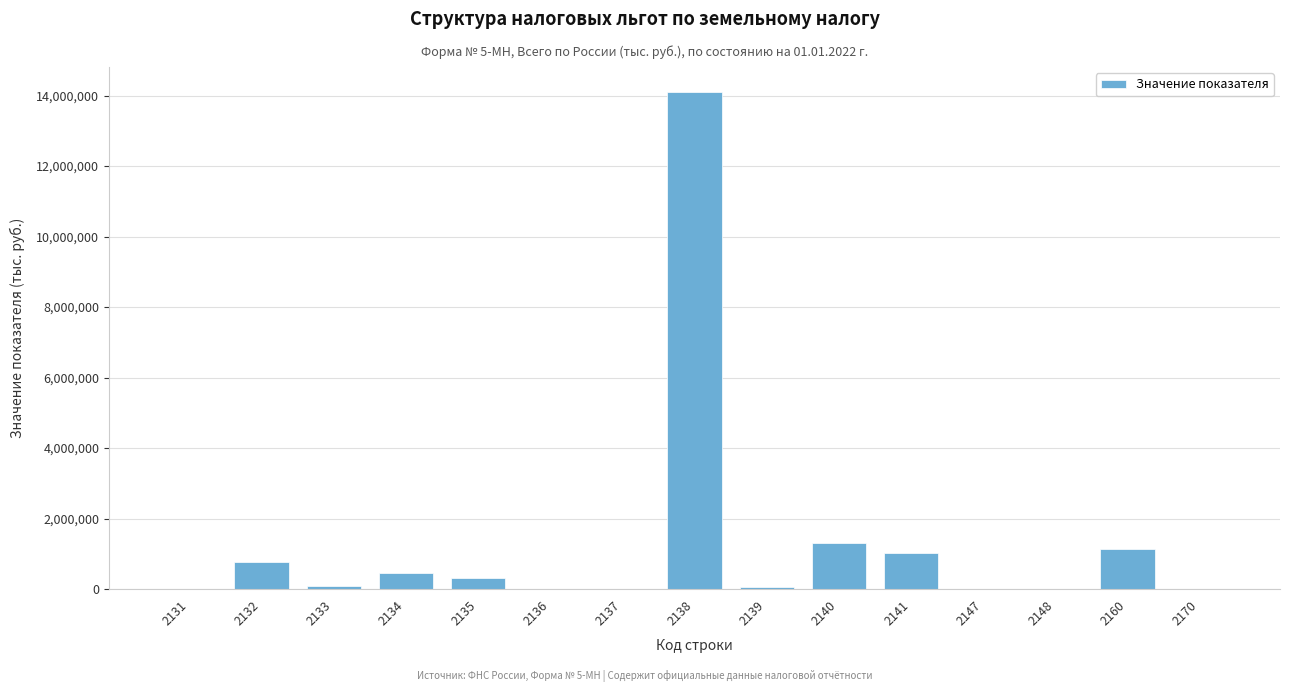

What is the ratio of the value at 2134 to the value at 2141?

0.4